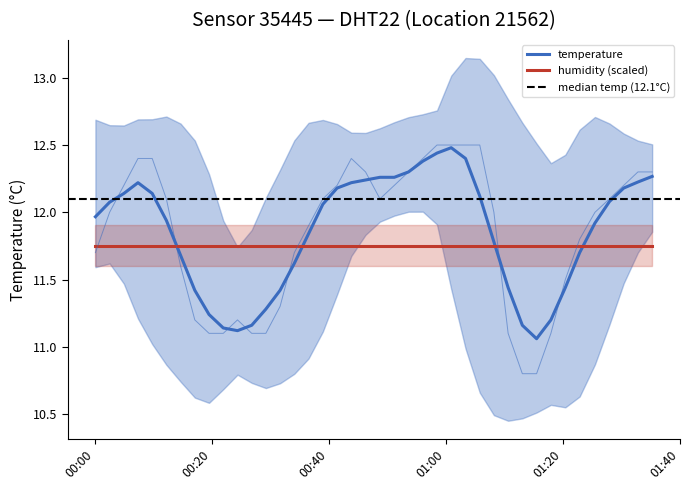

What is the average value?

11.9